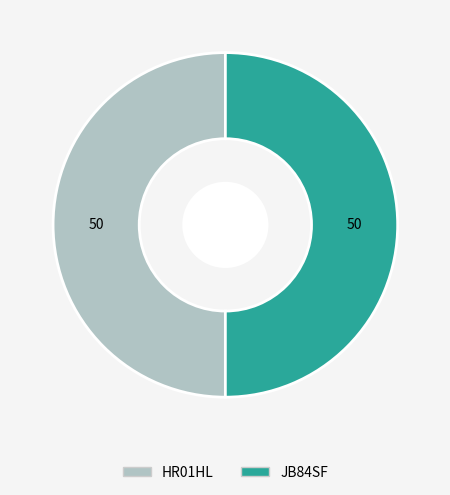

How many slices are in this pie chart?

2